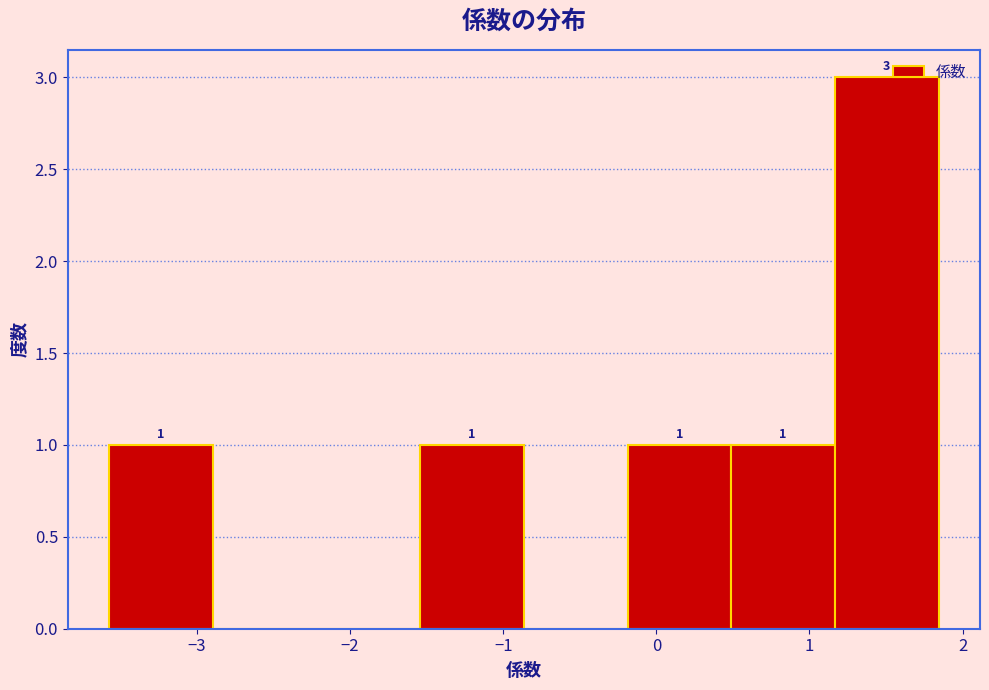

Which range on the x-axis has the tallest bar?

1.2 to 1.8